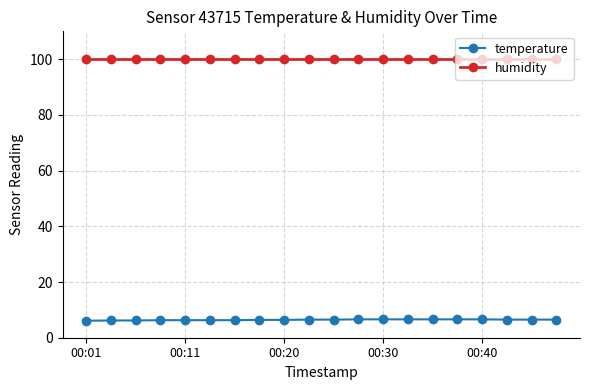

What is the value of the temperature point at the 3rd from the left?

6.2